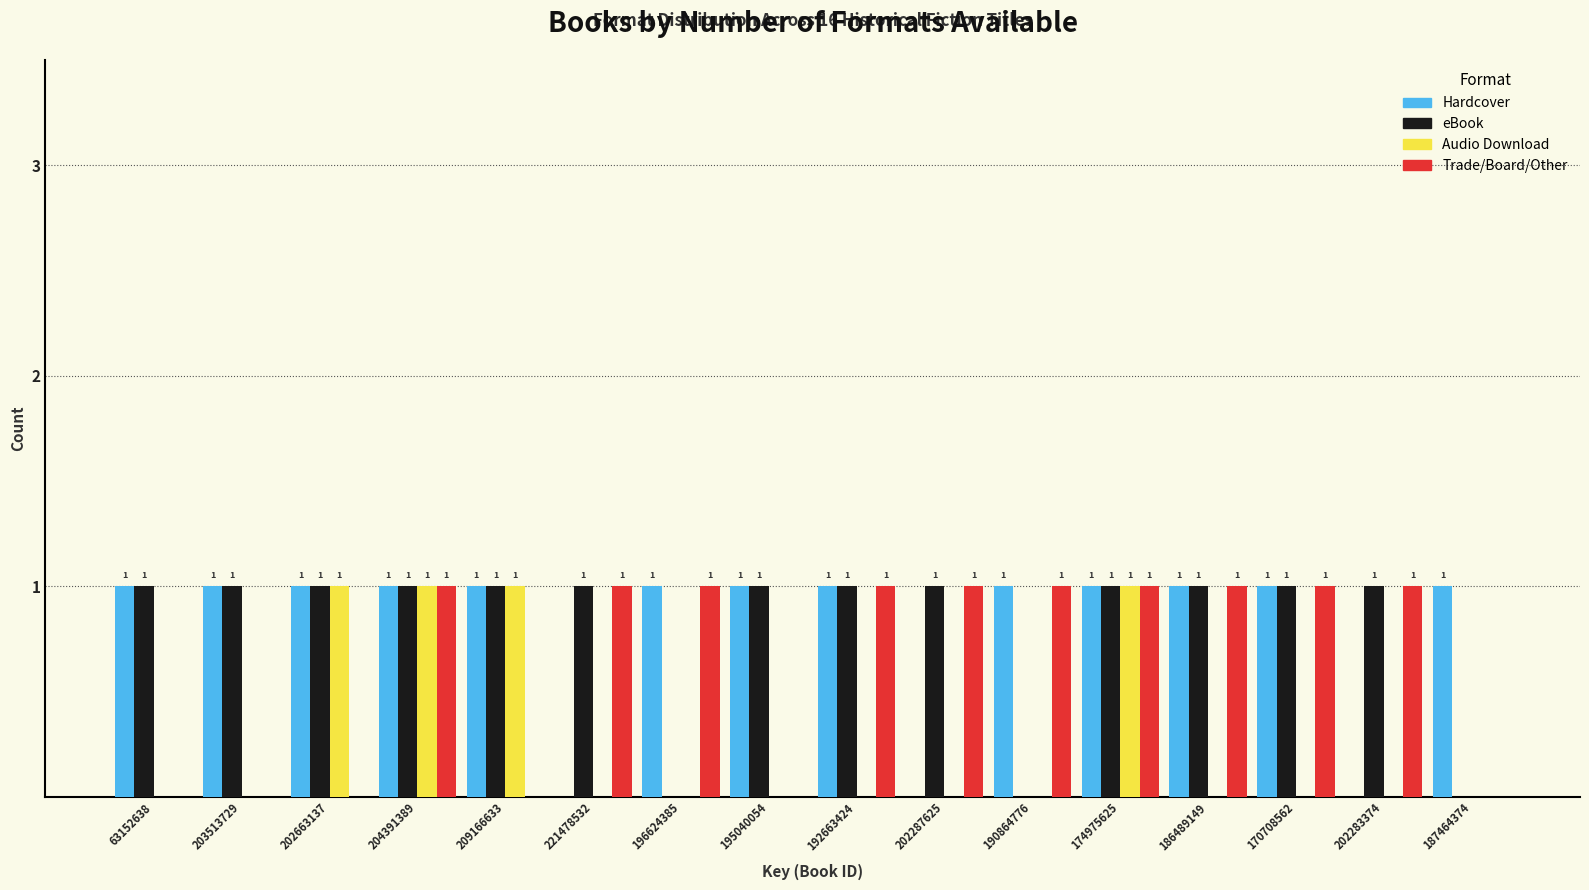

Reading left to right, list all the values displayed in this chart.

Hardcover: 63152638=1	203513729=1	202663137=1	204391389=1	209166633=1	221478532=0	196624385=1	195040054=1	192663424=1	202287625=0	190864776=1	174975625=1	186489149=1	170708562=1	202283374=0	187464374=1
eBook: 63152638=1	203513729=1	202663137=1	204391389=1	209166633=1	221478532=1	196624385=0	195040054=1	192663424=1	202287625=1	190864776=0	174975625=1	186489149=1	170708562=1	202283374=1	187464374=0
Audio Download: 63152638=0	203513729=0	202663137=1	204391389=1	209166633=1	221478532=0	196624385=0	195040054=0	192663424=0	202287625=0	190864776=0	174975625=1	186489149=0	170708562=0	202283374=0	187464374=0
Trade/Board/Other: 63152638=0	203513729=0	202663137=0	204391389=1	209166633=0	221478532=1	196624385=1	195040054=0	192663424=1	202287625=1	190864776=1	174975625=1	186489149=1	170708562=1	202283374=1	187464374=0